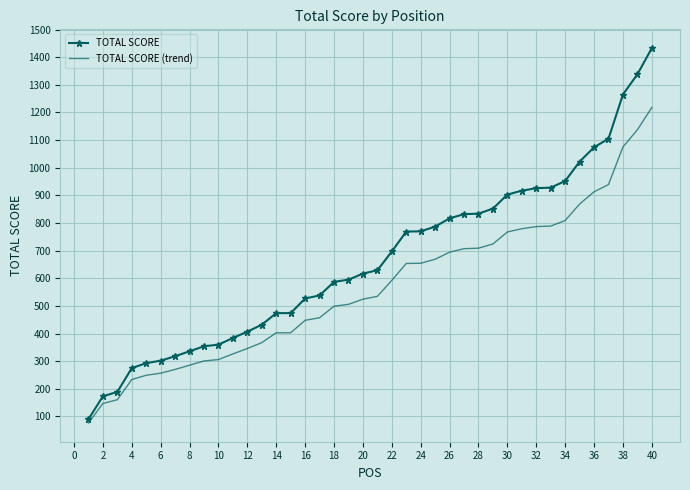

List the series in order of their peak value, highest first.

TOTAL SCORE, TOTAL SCORE (trend)